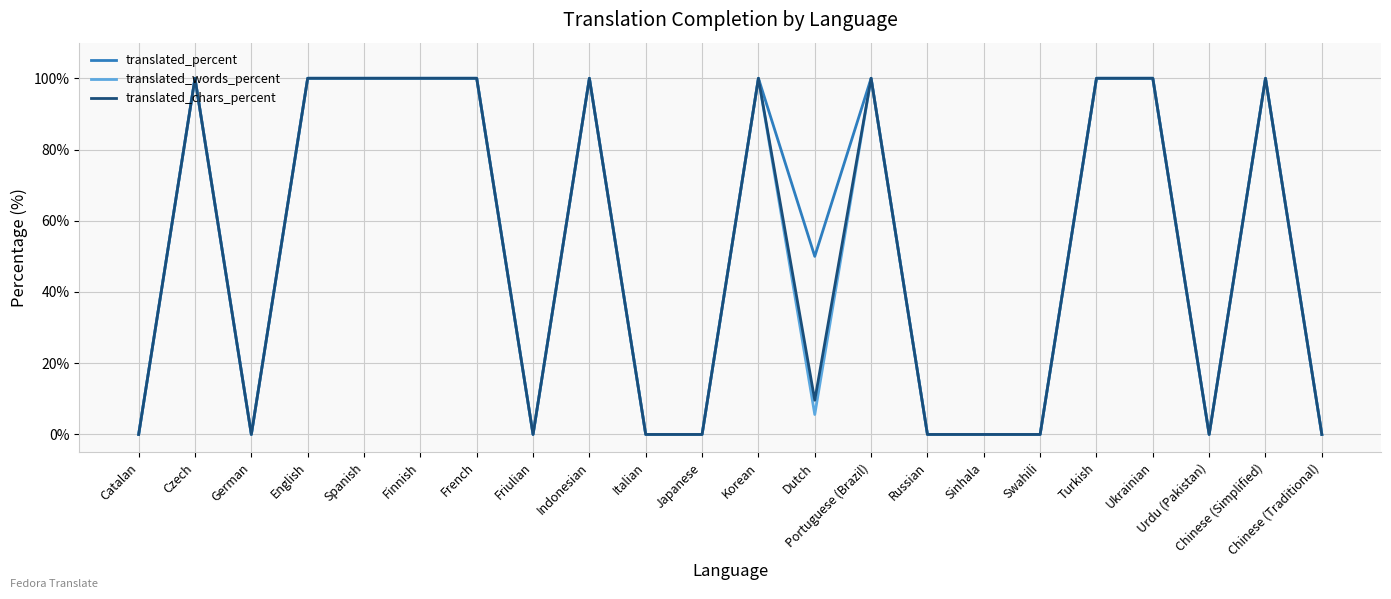

Is it true that translated_percent equals 0.0 at German?

True